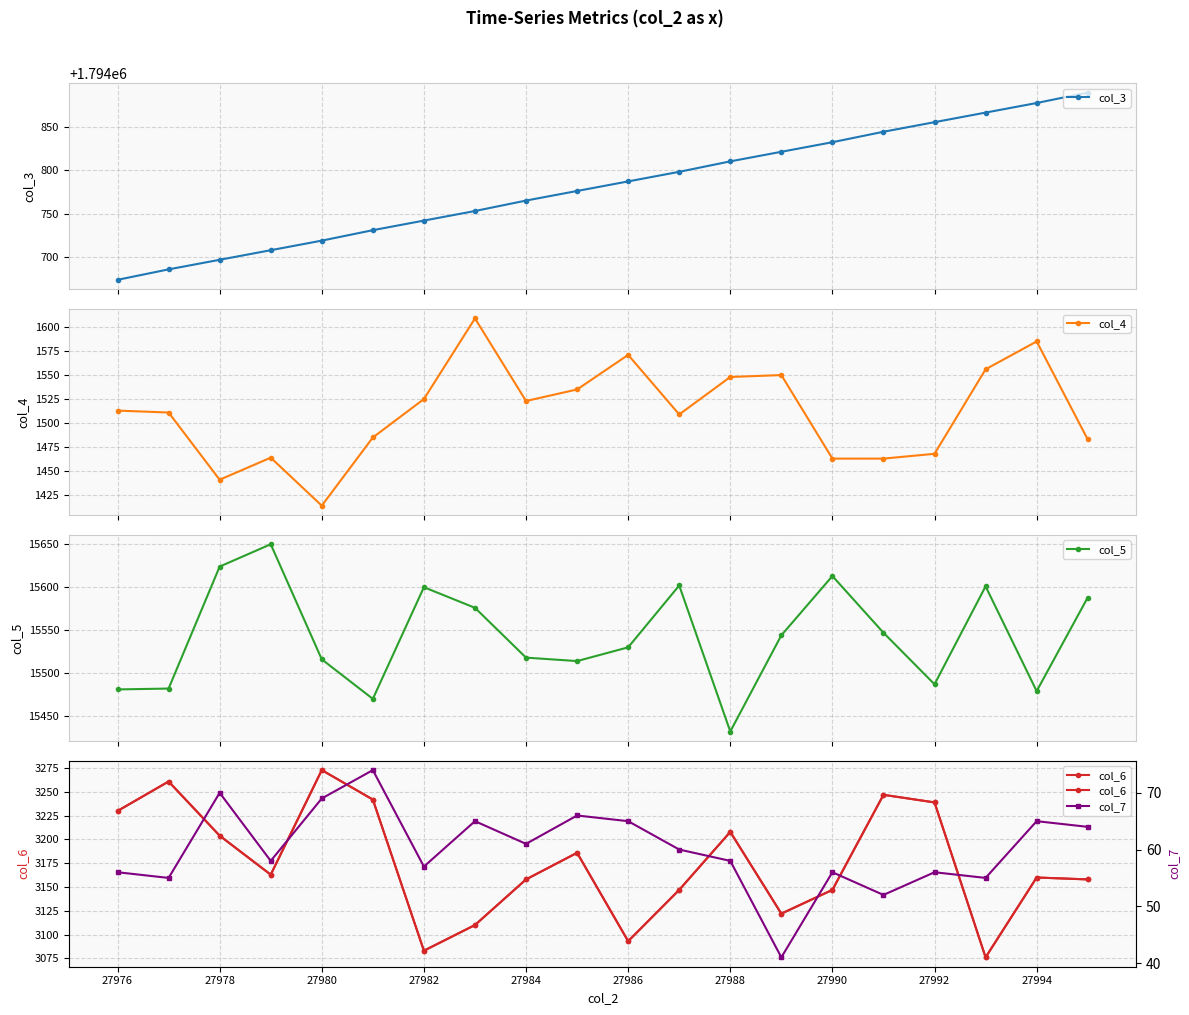

How many data points does each series have?

20